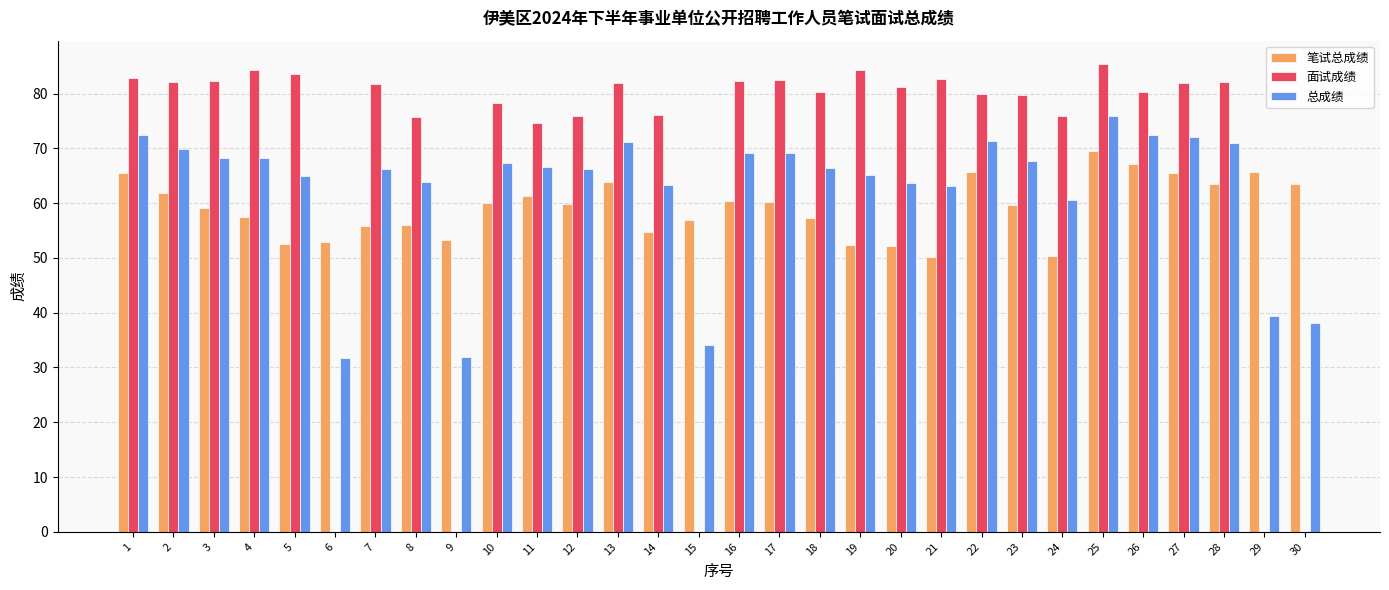

How many groups of bars are there?

30